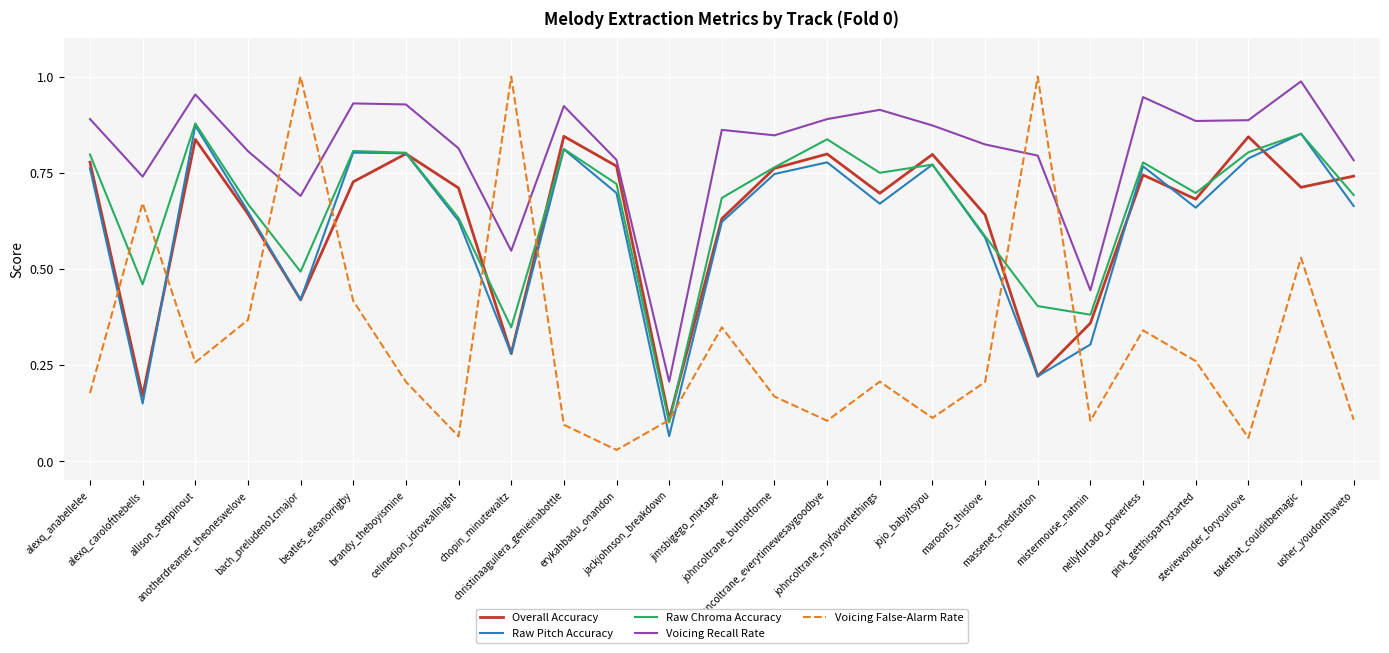

Which series has the largest total across all categories?

Voicing Recall Rate